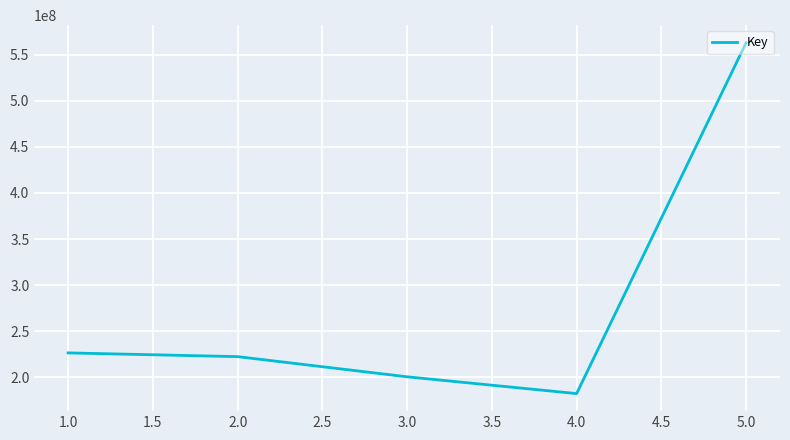

How many lines are shown in the chart?

1